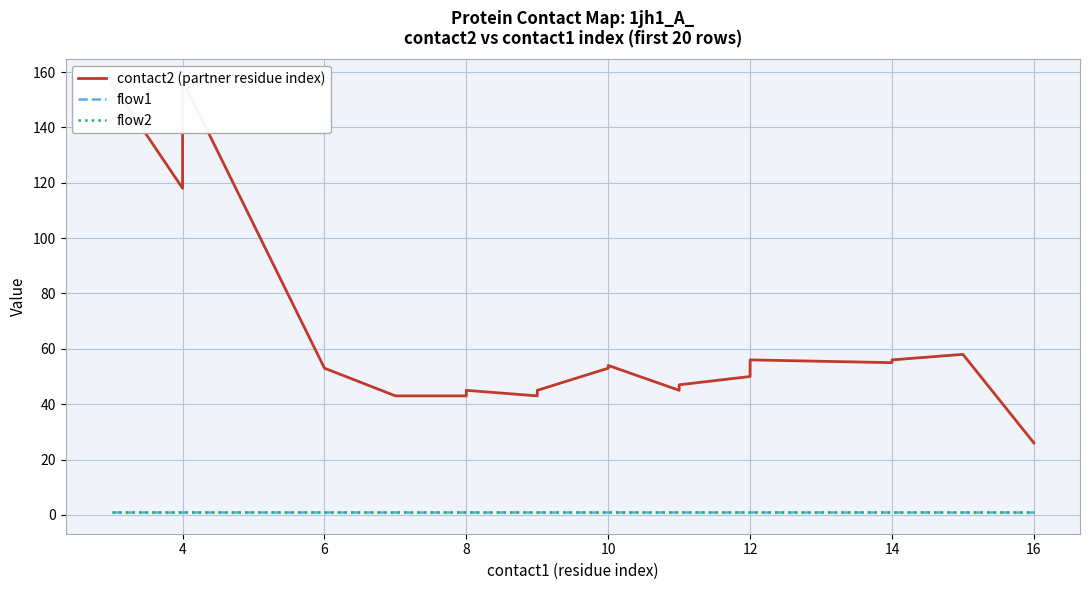

Count the number of categories in the chart.

20